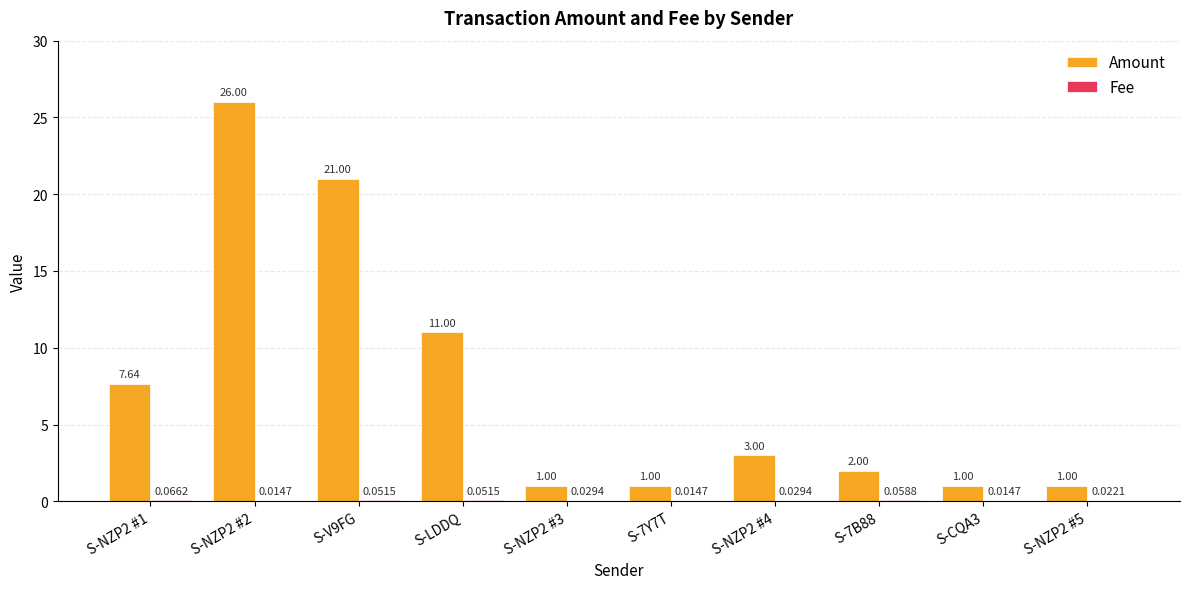

Which series has the largest total across all categories?

Amount